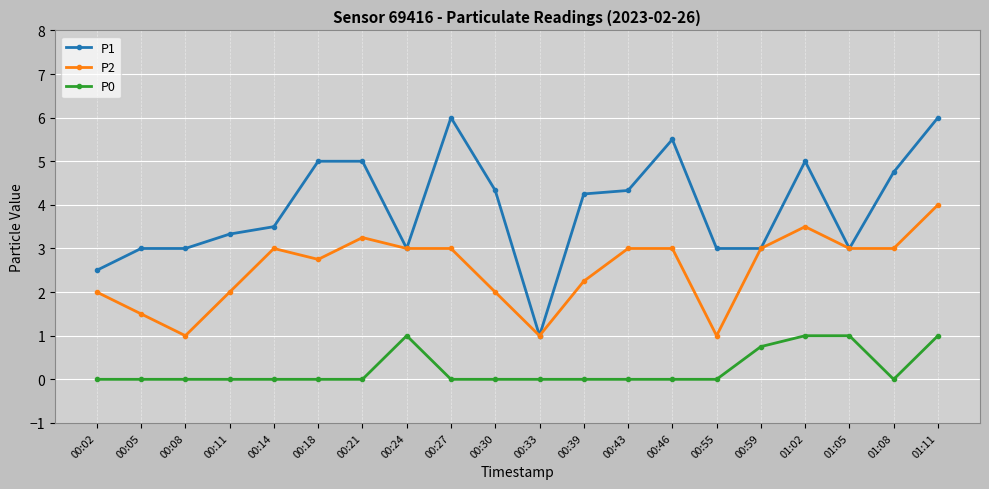

Rank the series by their average value, from lowest to highest.

P0, P2, P1